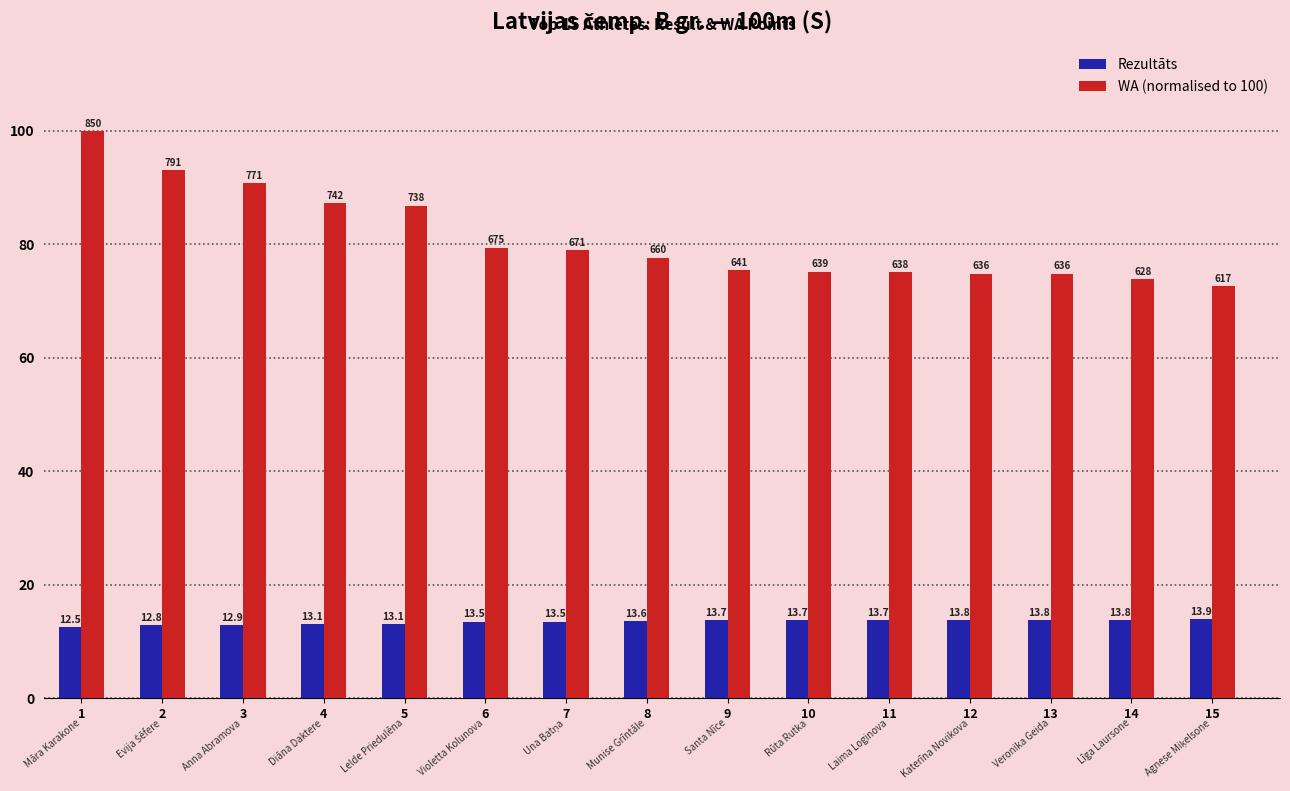

What is the spread (max minus min) of values at 13?

61.0